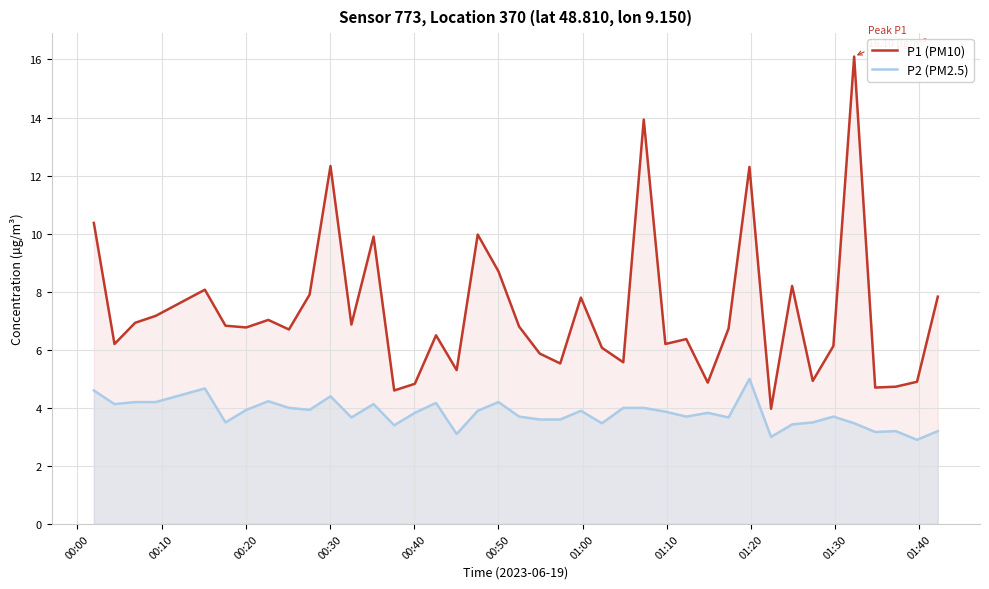

How many data points in P2 (PM2.5) are less than 3?

1